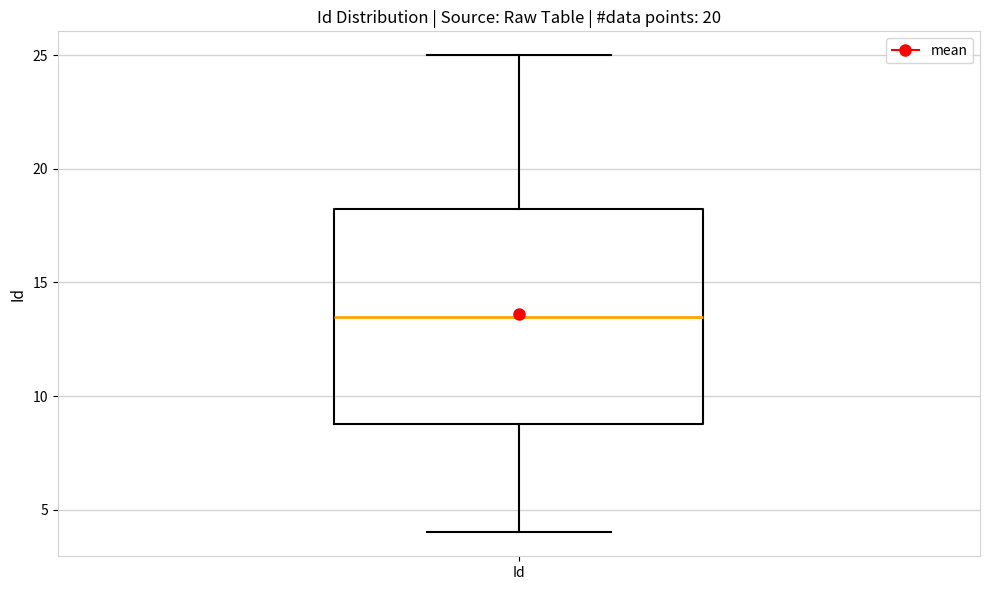

Where is the upper edge of the box for Id on the y-axis? The values are not printed on the chart, so give them approximately, as read against the axis.

18.5